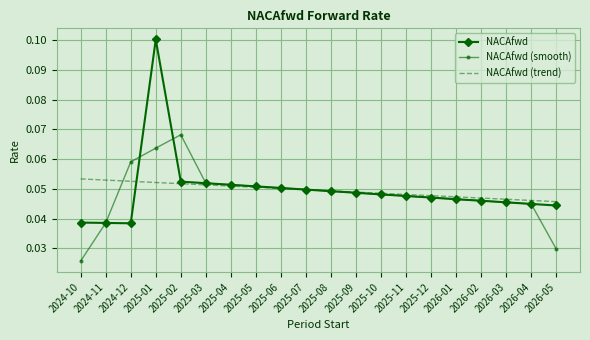

How many times do NACAfwd and NACAfwd (trend) cross each other?

2